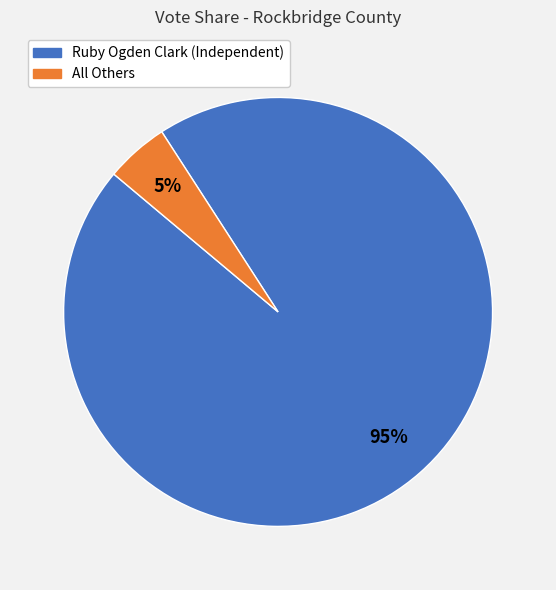

How many segments does this pie chart have?

2